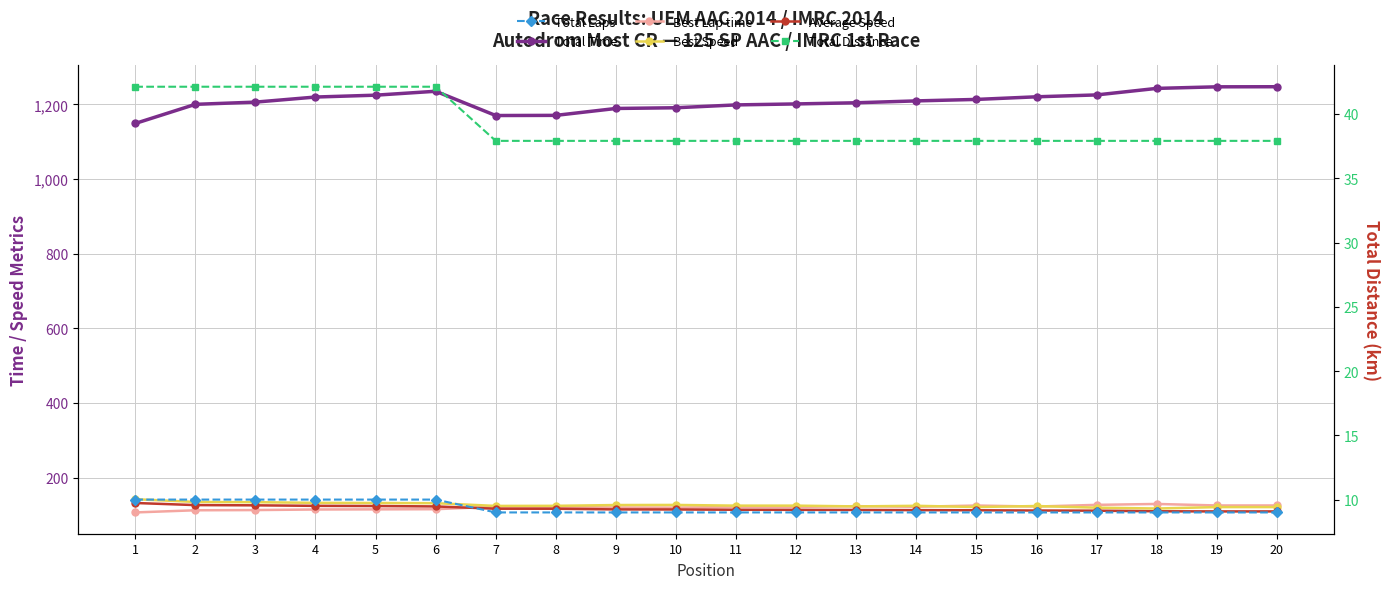

Count the number of categories in the chart.

20